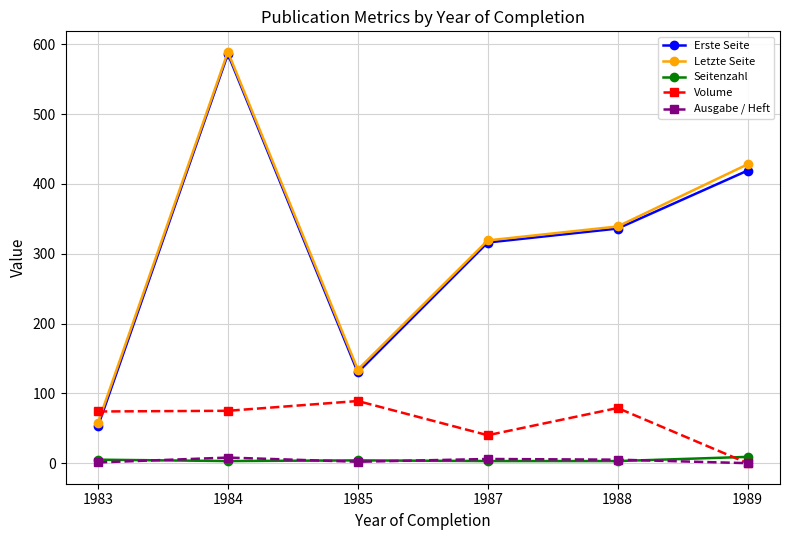

Where is the first local maximum for Letzte Seite?

1984